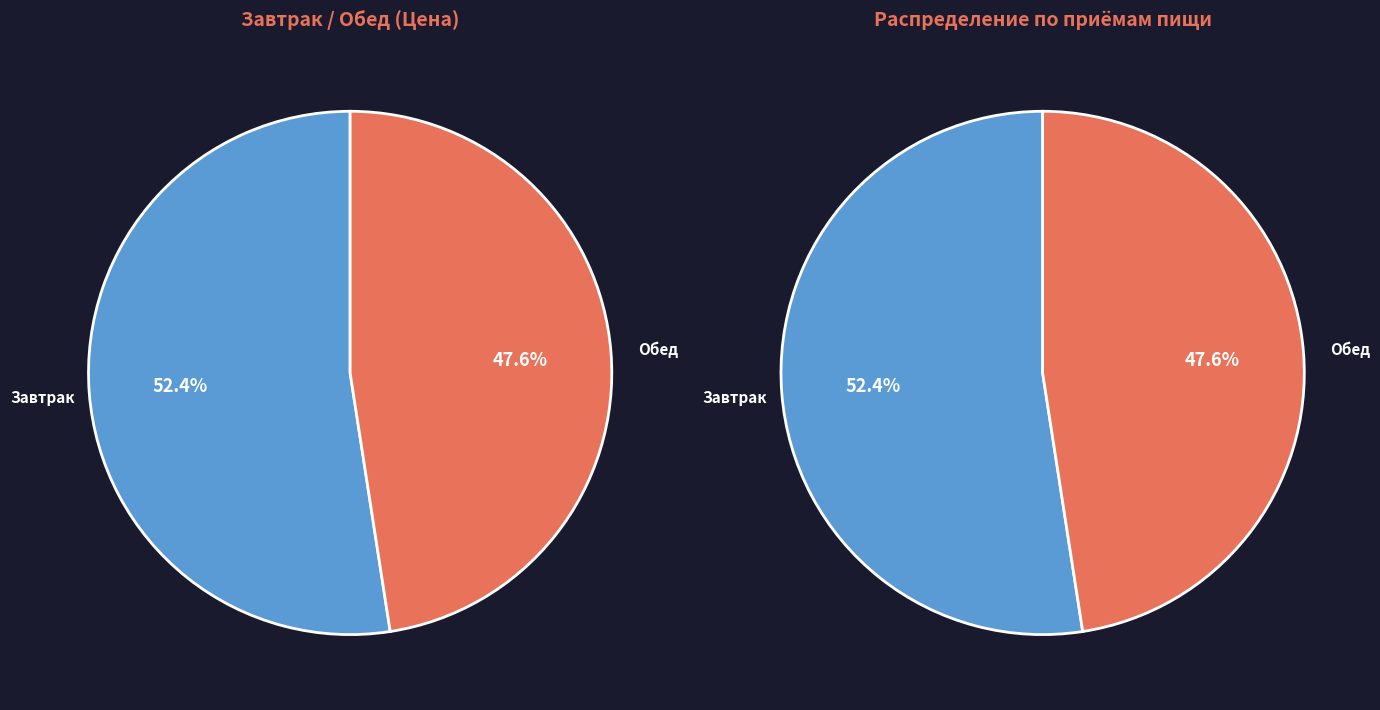

What percentage is the Обед slice, to the nearest percent?

48%